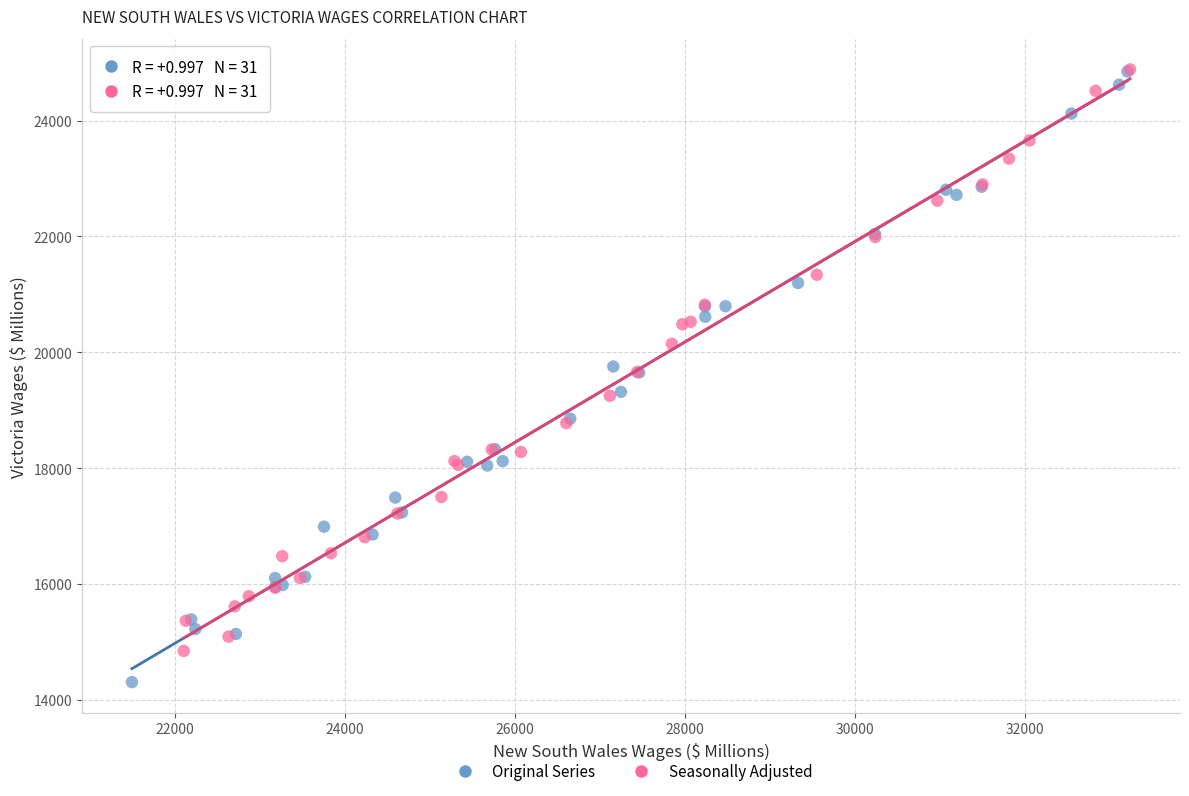

Which series has the widest spread of Y values?

Original Series